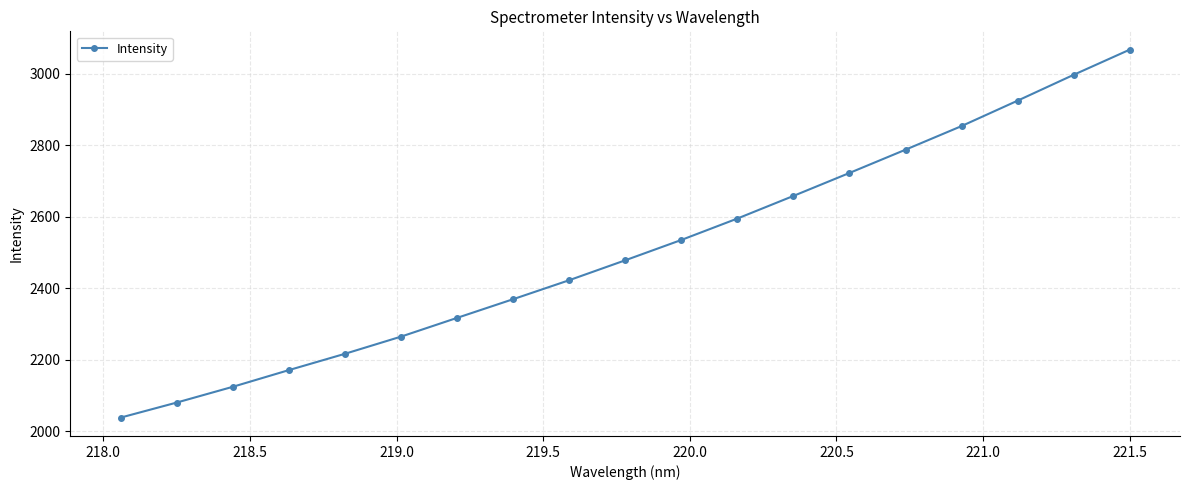

How many categories are shown in the chart?

19